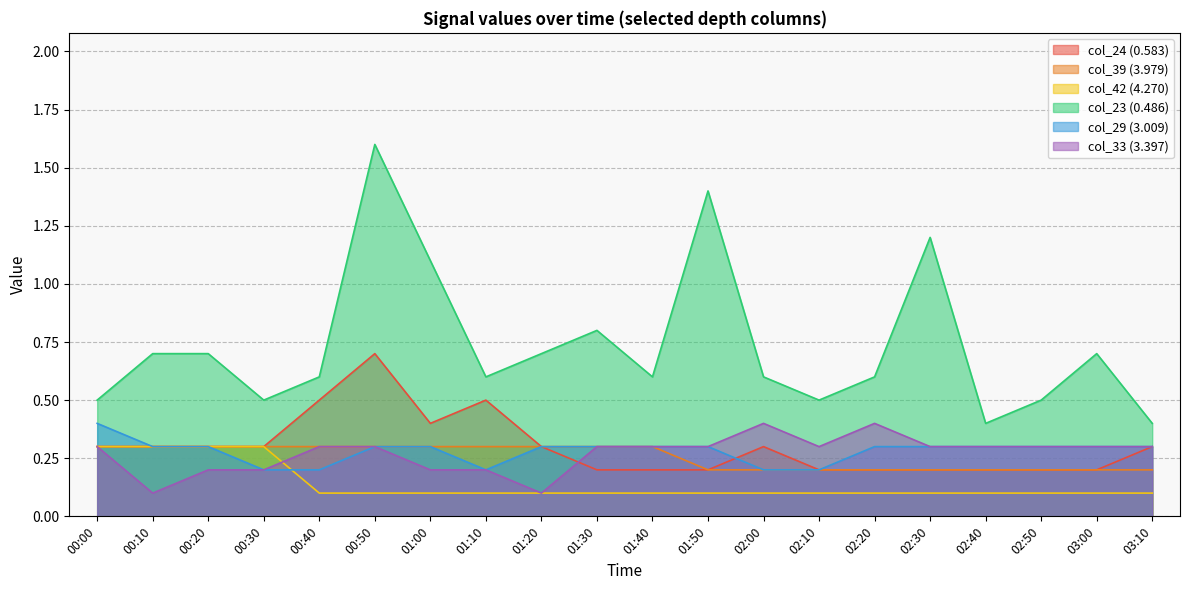

At which label does col_39 (3.979) reach its peak?

00:00